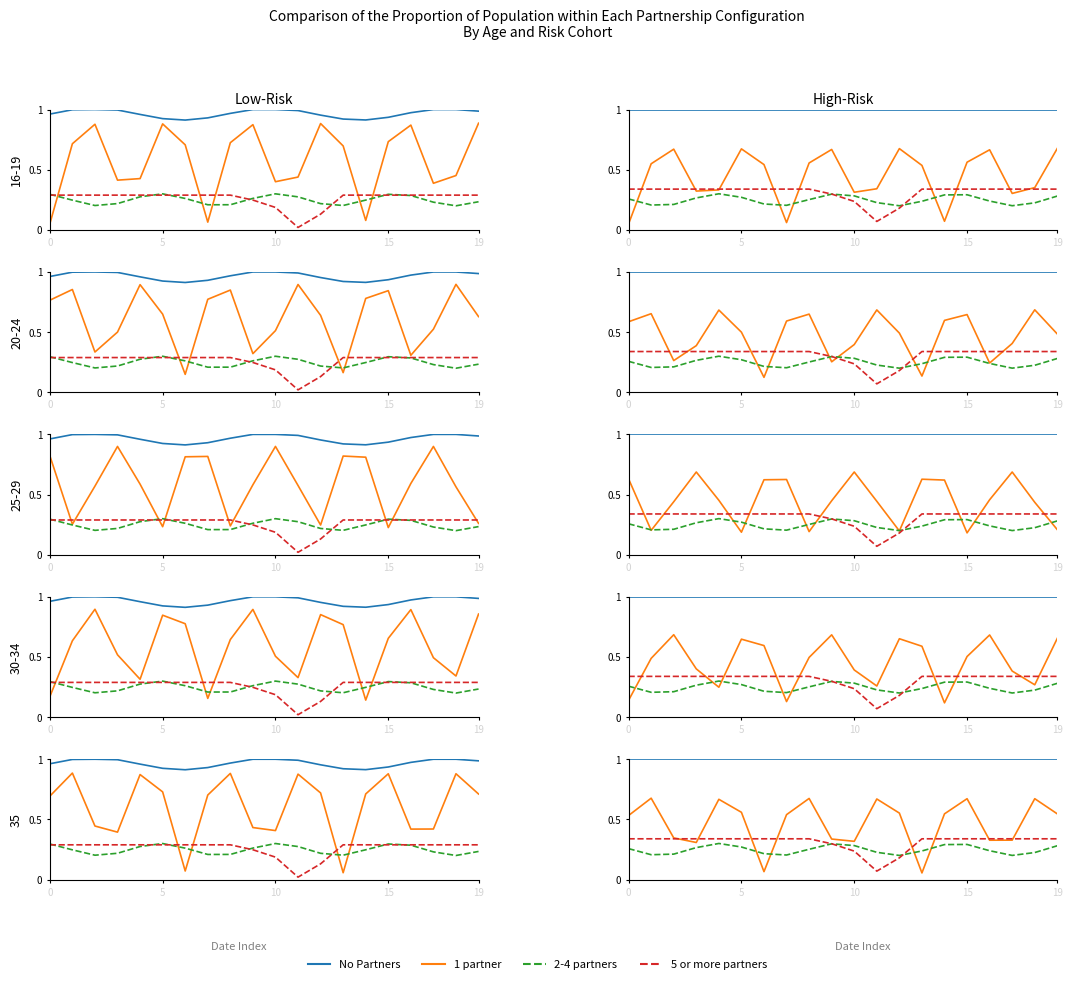

True or false: No Partners has a value of 1.4 at 14.

False